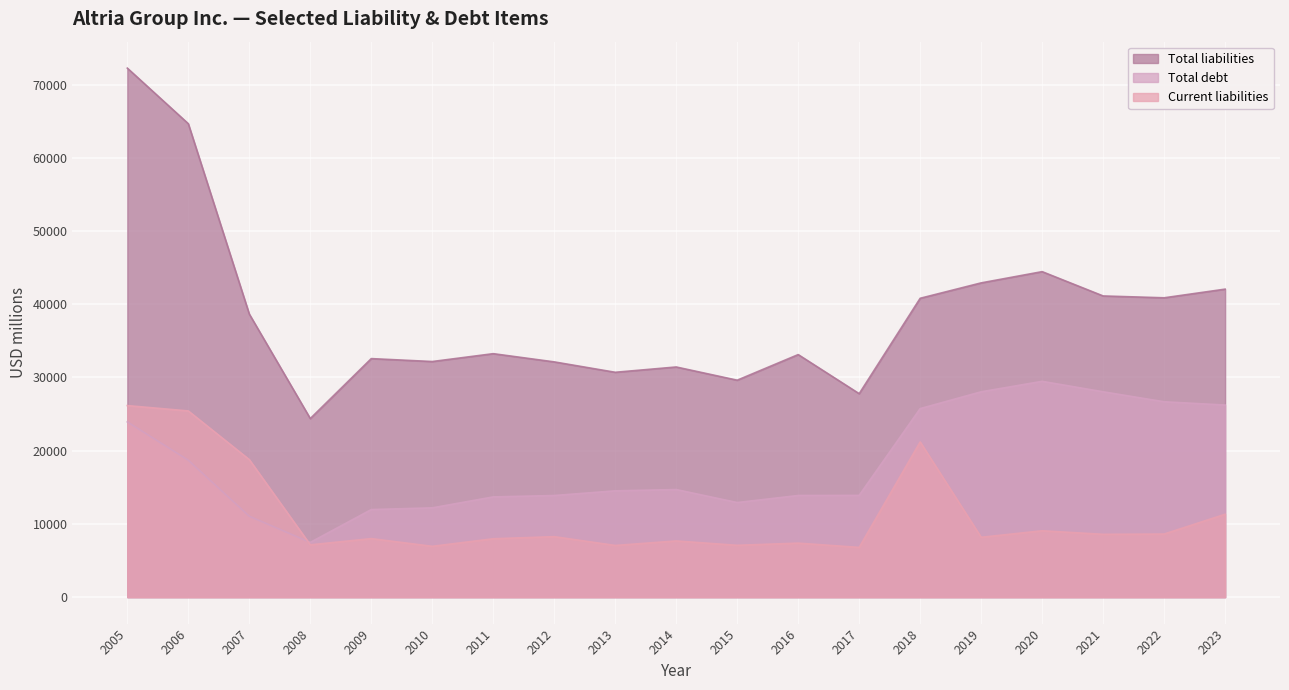

Is it true that Total debt equals 23933 at 2005?

True